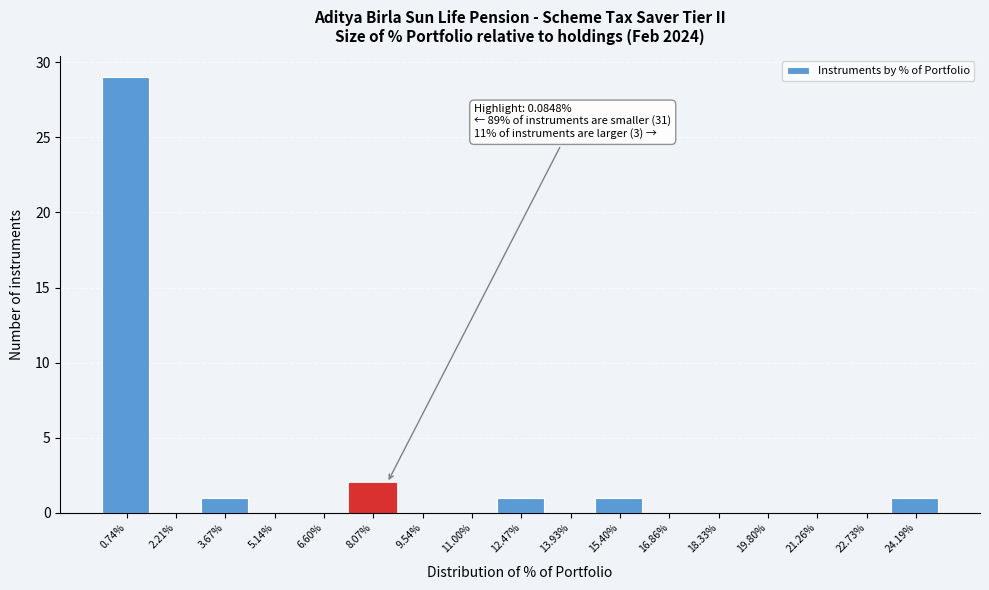

Reading left to right, transcribe all the data shown in this chart.

0.74%=29	2.21%=0	3.67%=1	5.14%=0	6.60%=0	8.07%=2	9.54%=0	11.00%=0	12.47%=1	13.93%=0	15.40%=1	16.86%=0	18.33%=0	19.80%=0	21.26%=0	22.73%=0	24.19%=1